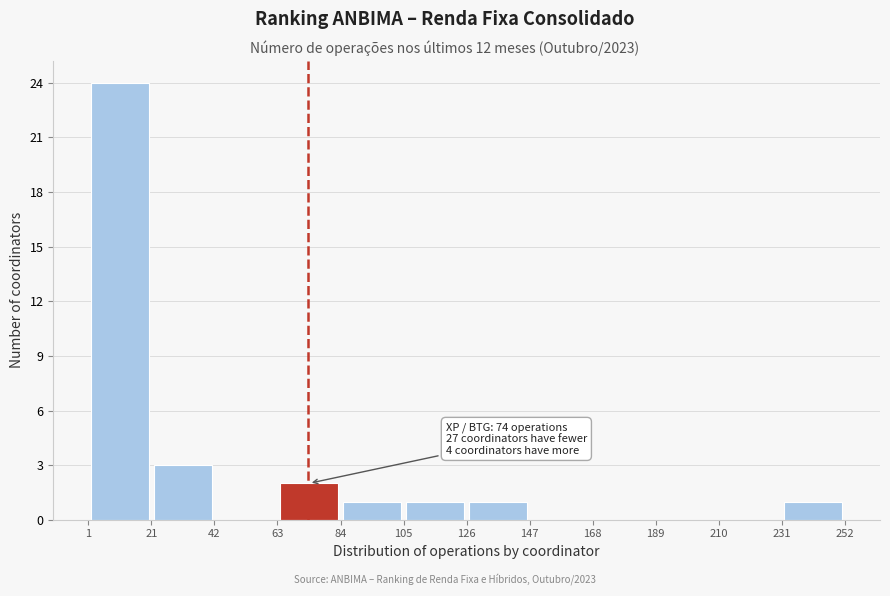

Over which range of the x-axis is the bar tallest?

1 to 21